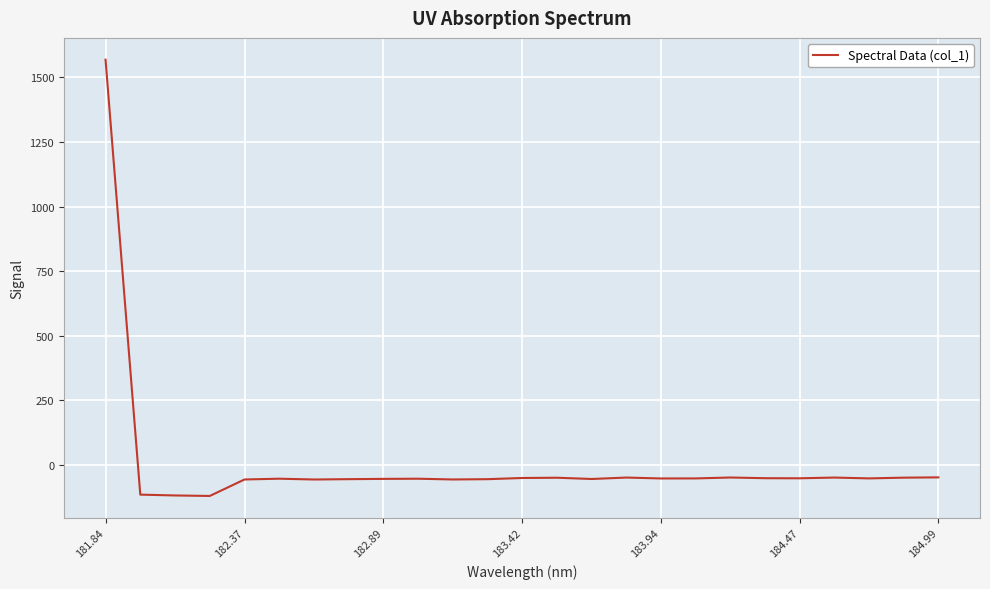

What is the difference between the maximum and minimum values?

1689.0